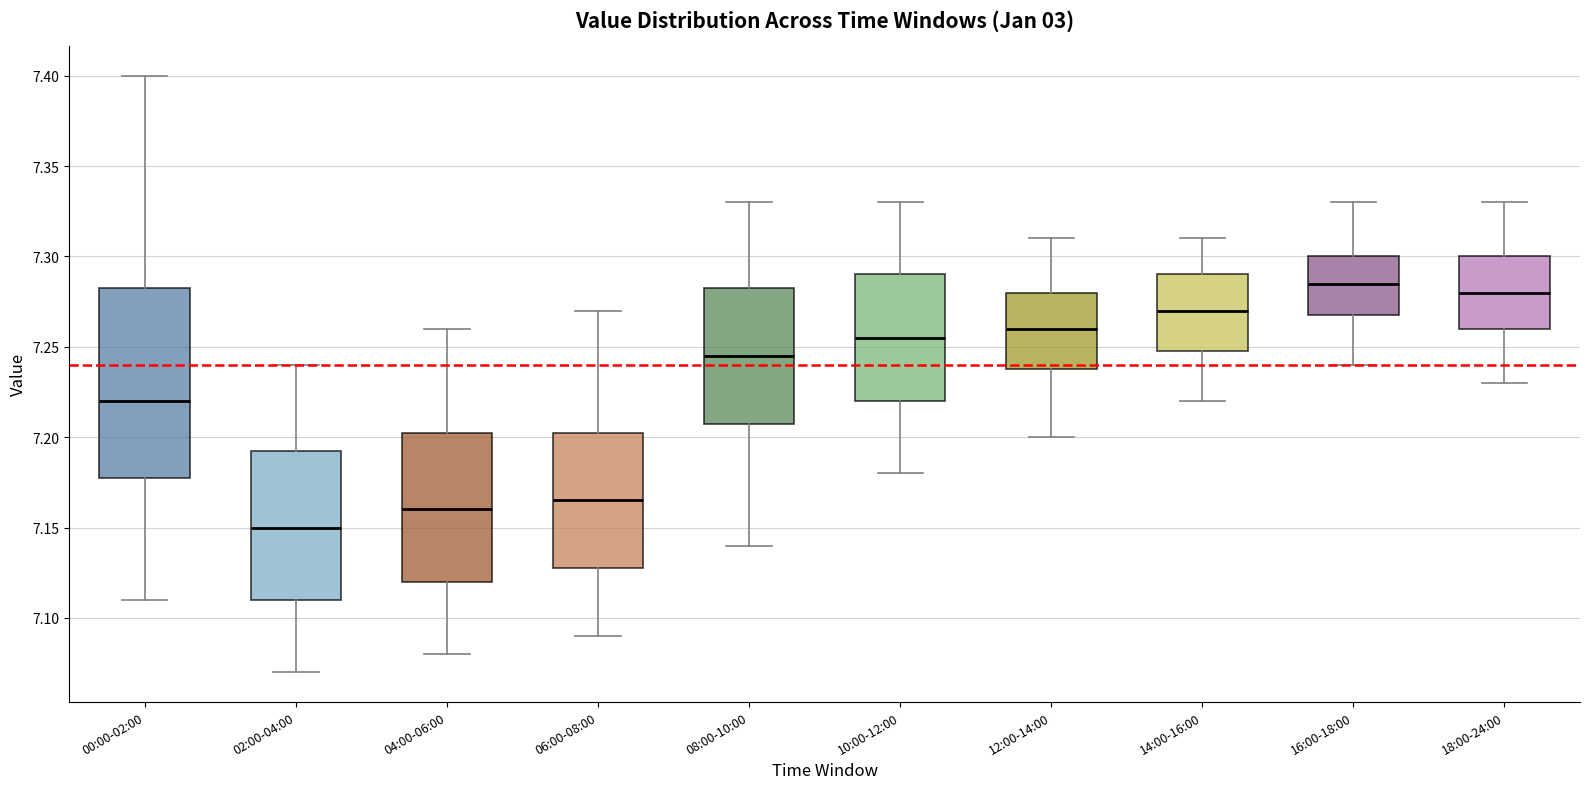

Where does the upper whisker of the box for 06:00-08:00 end on the y-axis? The values are not printed on the chart, so give them approximately, as read against the axis.

7.270